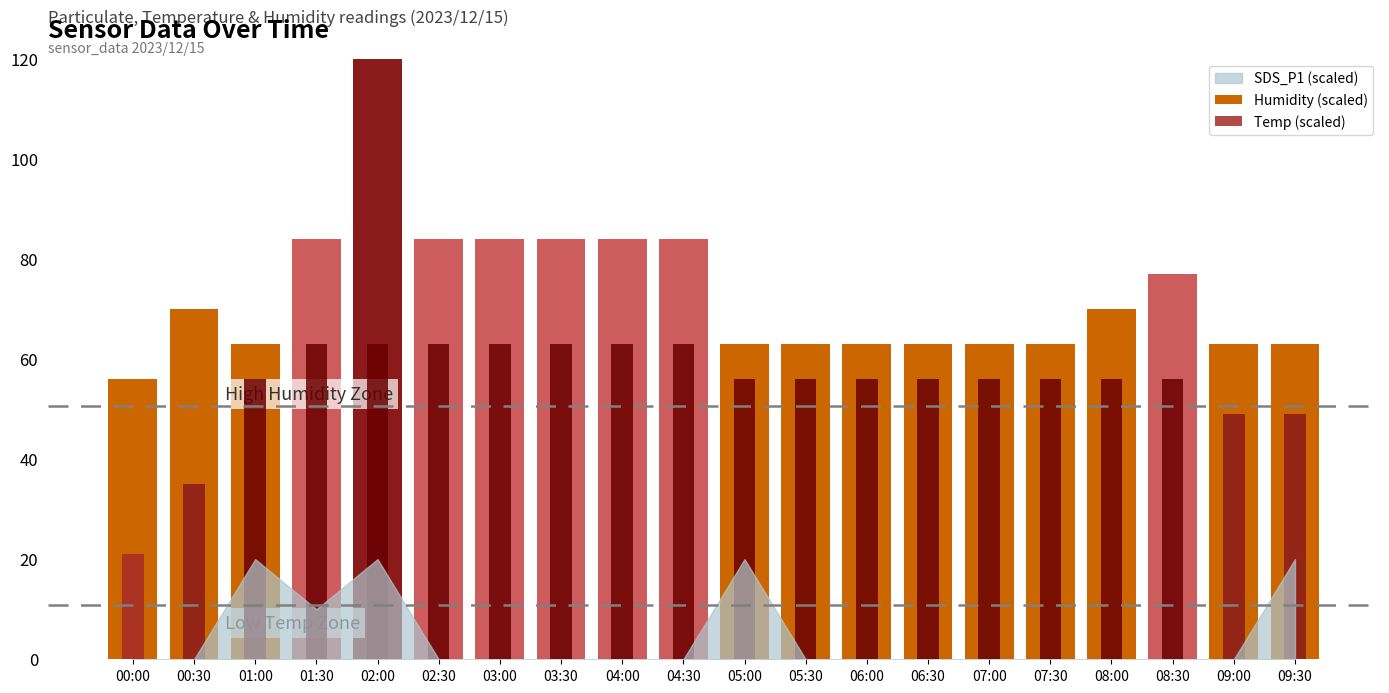

The value of Humidity (scaled) at 08:00 is 70.0. True or false?

True